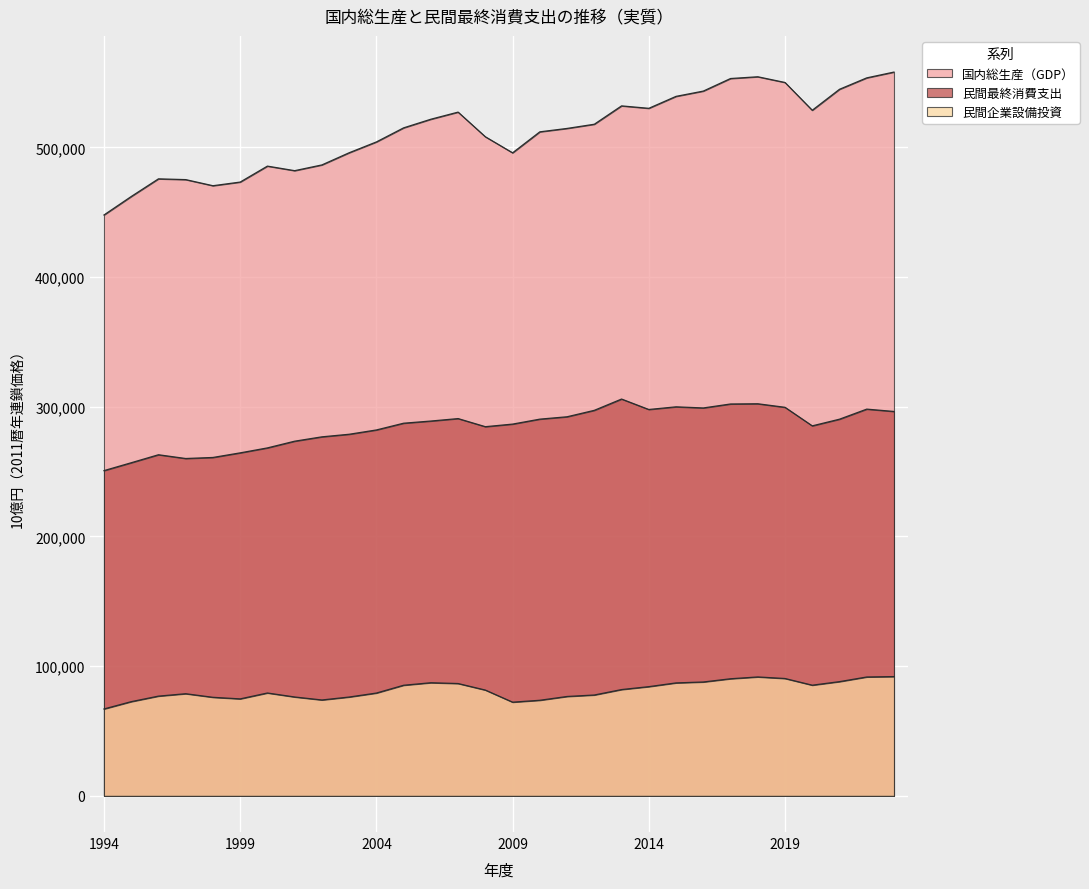

What is the spread (max minus min) of values at 2020?

443366.1